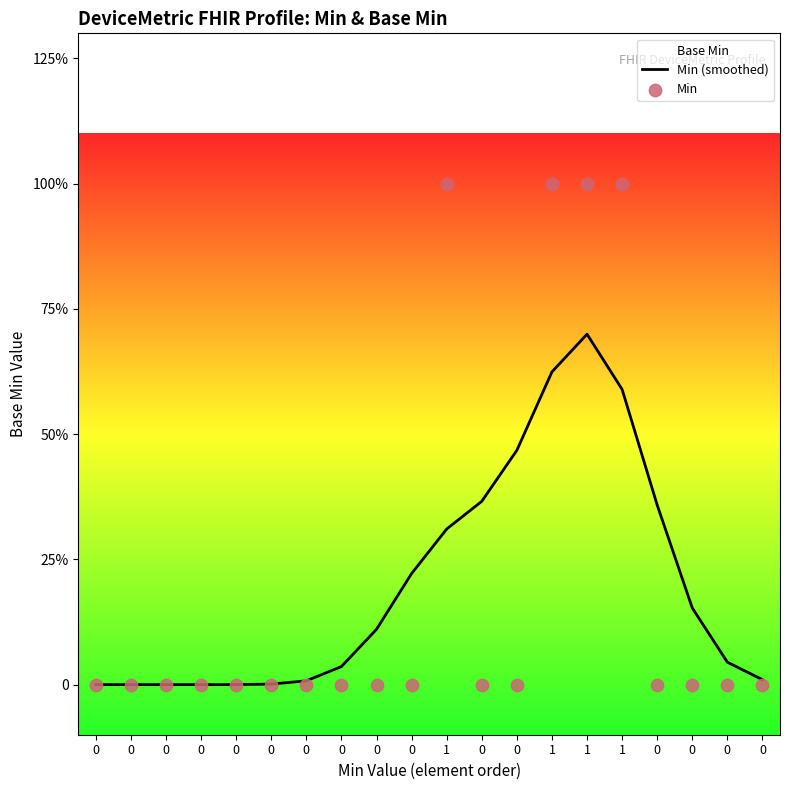

Which series has the largest total across all categories?

Min (smoothed)